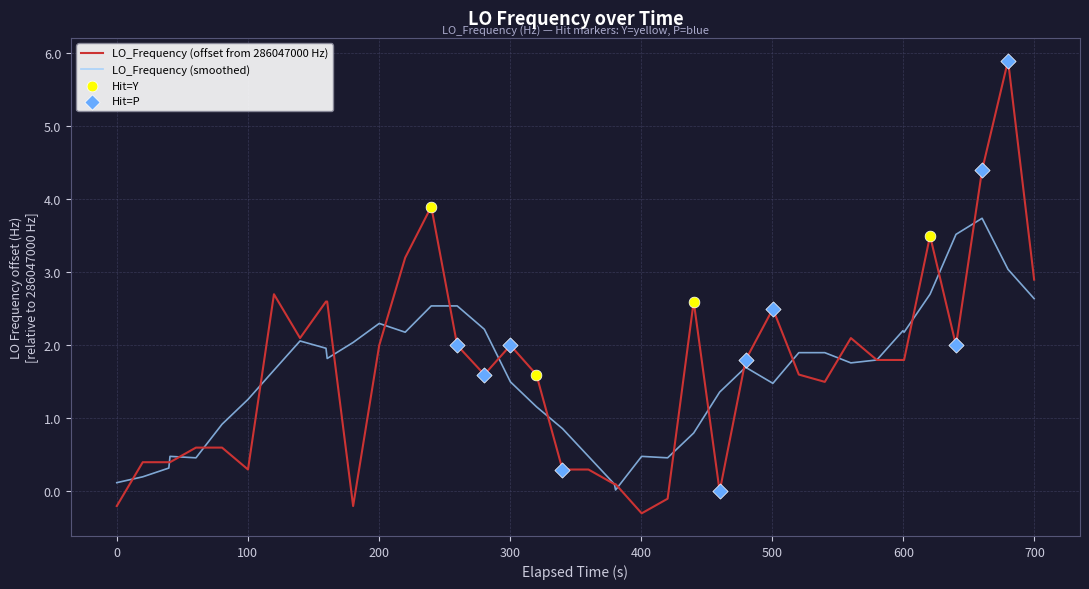

Which series has the largest range (max minus min)?

LO_Frequency (offset from 286047000 Hz)